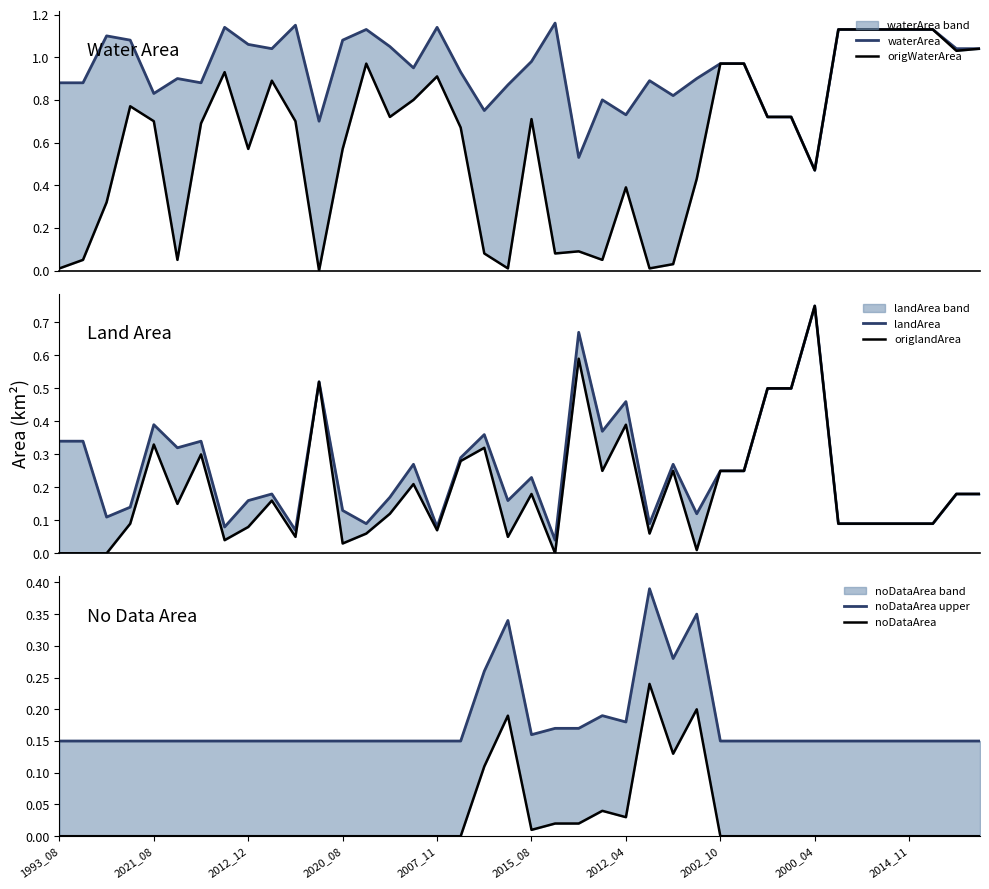

How many intersections are there between noDataArea and landArea?

6